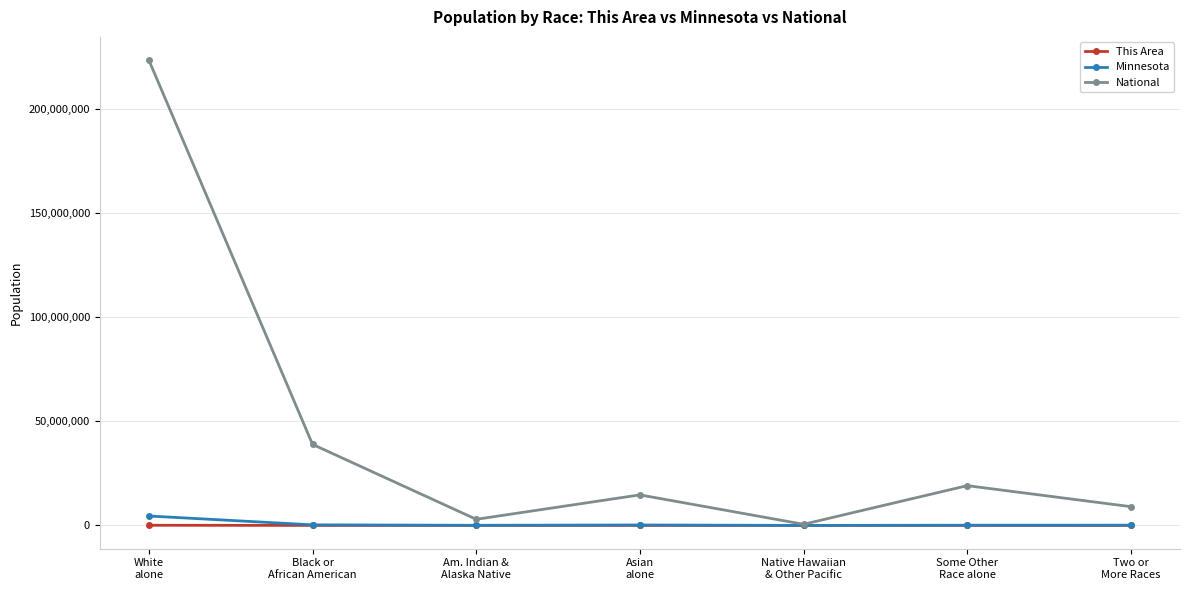

Which series has the largest total across all categories?

National